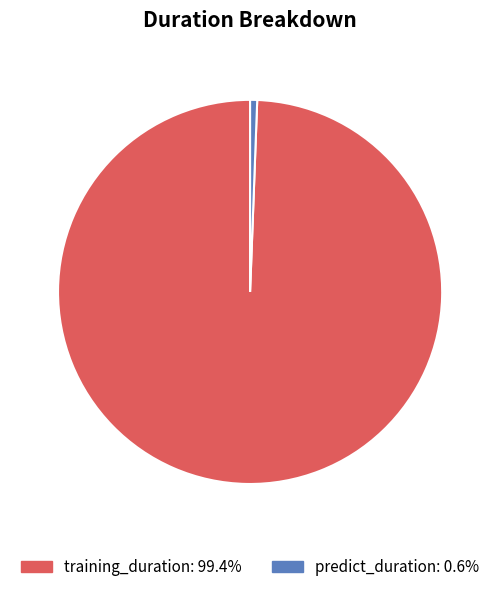

Rank the categories by value from lowest to highest.

predict_duration, training_duration